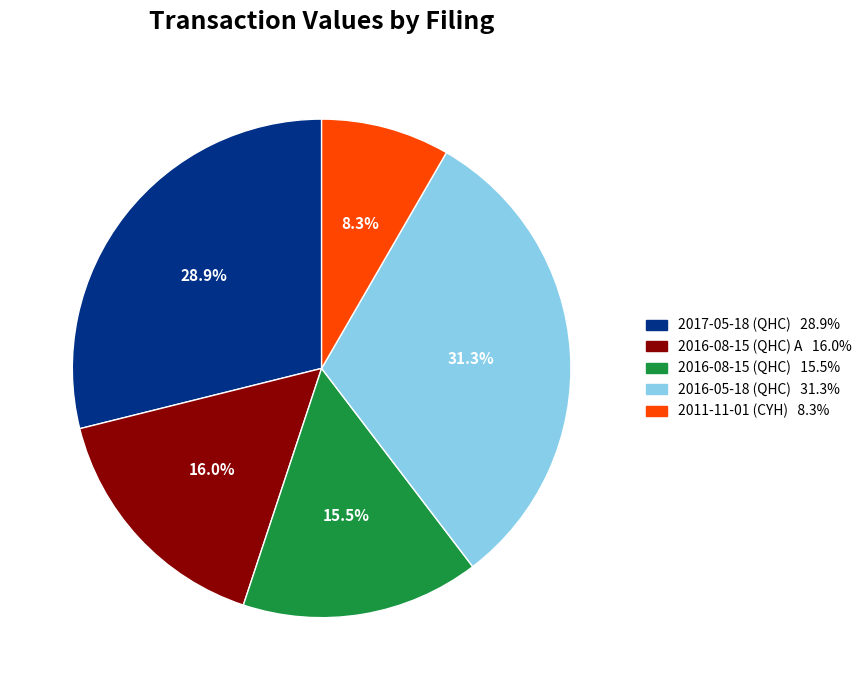

Is there any slice that represents more than half of the pie?

No